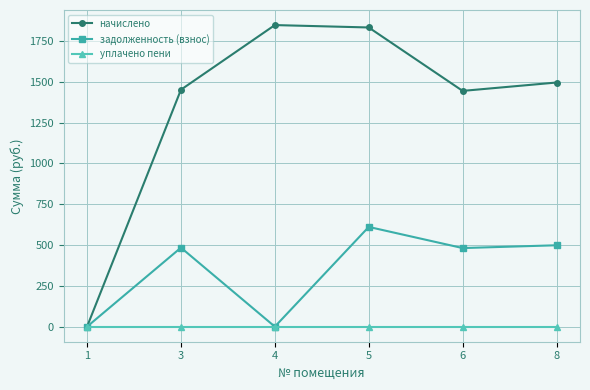

Which series has the largest total across all categories?

начислено